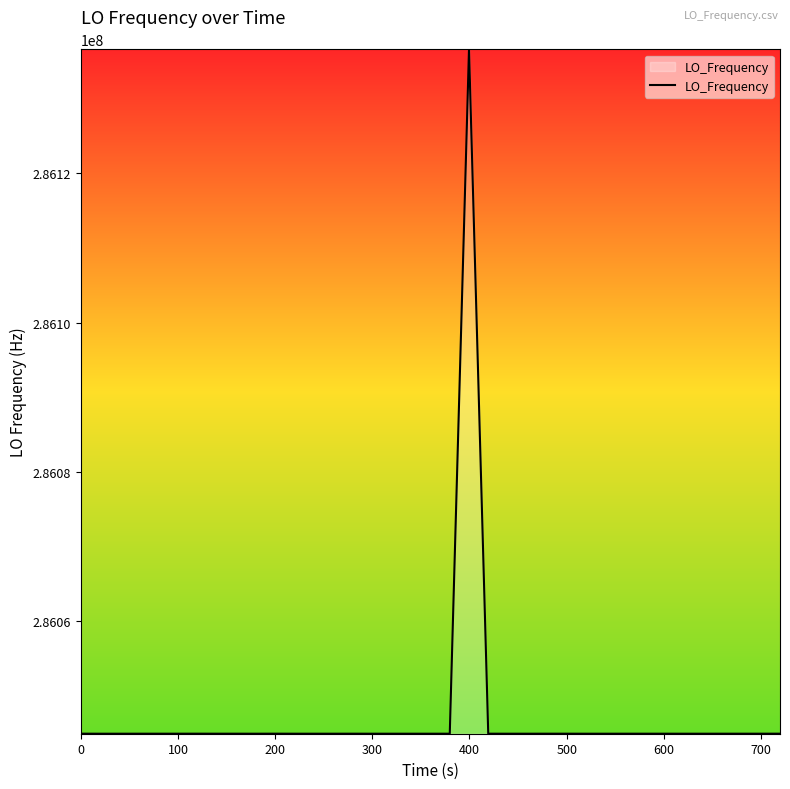

Does the chart display data point markers on the line(s)?

No